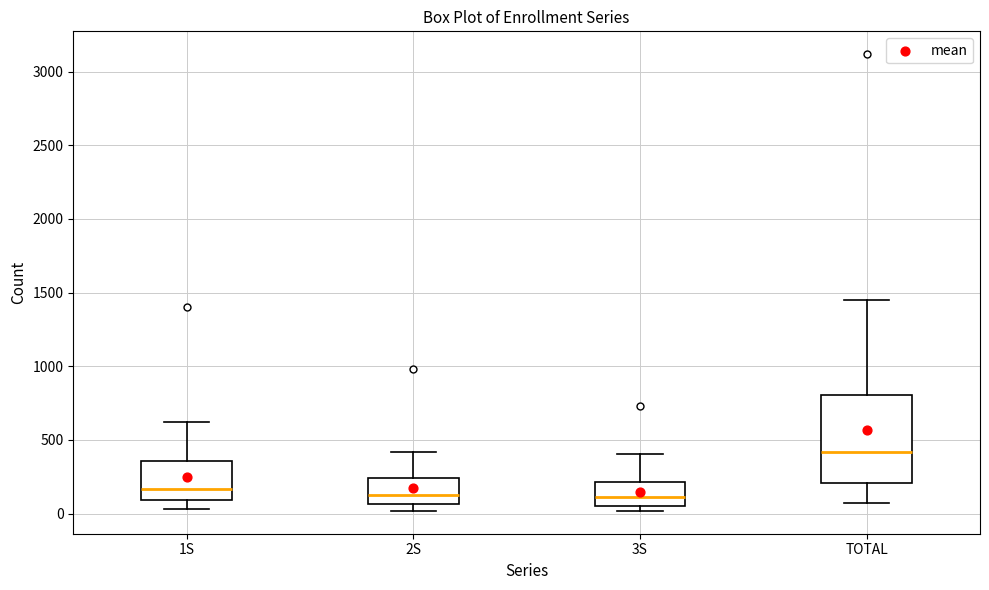

Reading left to right, transcribe this box plot: for each box, give where its median line is, the range the box spans, and where its two whiskers end, as read against the y-axis. The values are not printed on the chart, so give them approximately, as read against the axis.

1S: median 150, box 100 to 350, whiskers 50 to 600
2S: median 150, box 50 to 250, whiskers 0 to 400
3S: median 100, box 50 to 200, whiskers 0 to 400
TOTAL: median 400, box 200 to 800, whiskers 50 to 1450